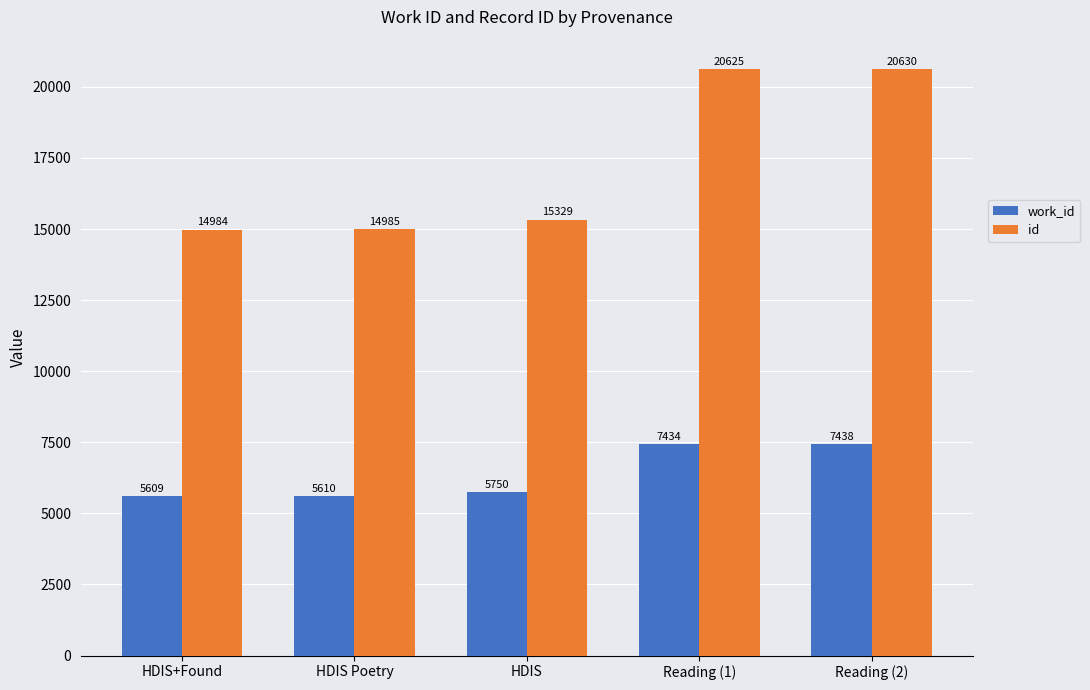

How many bars are there in total?

10